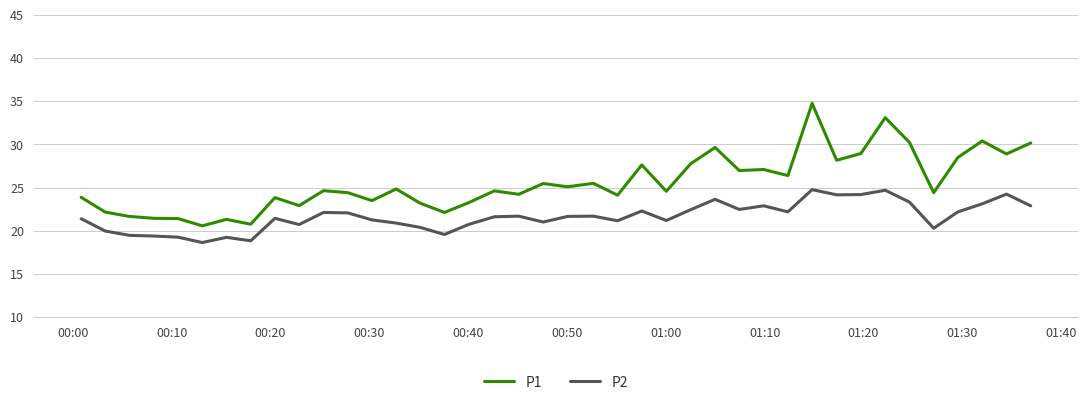

Which series has the widest spread of values?

P1